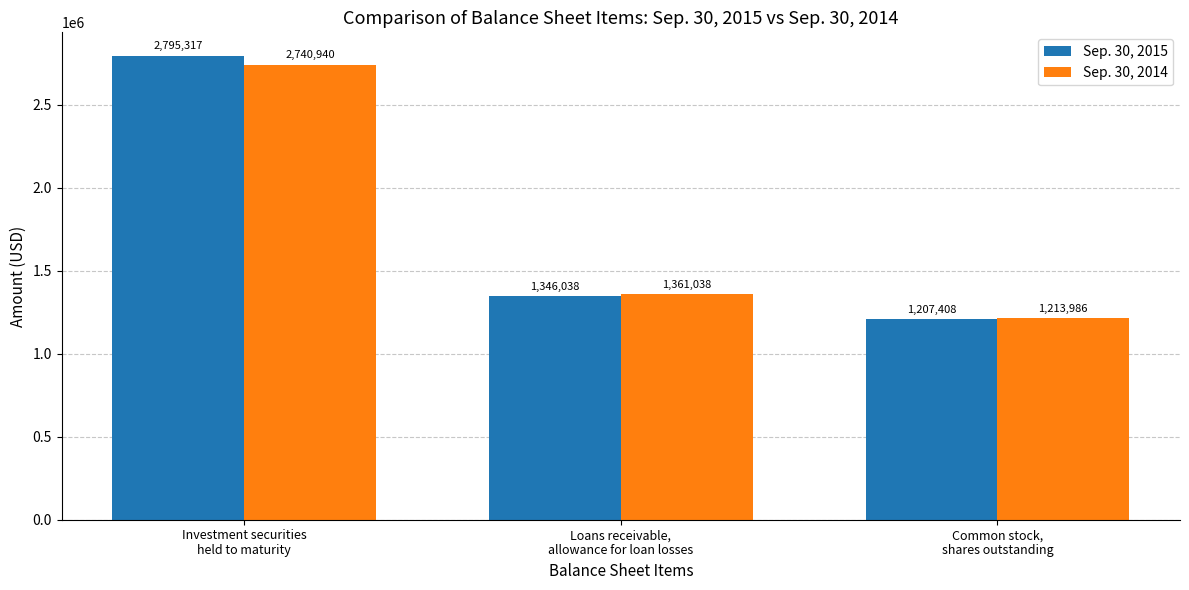

True or false: Sep. 30, 2014 has a value of 1361038 at Loans receivable,
allowance for loan losses.

True